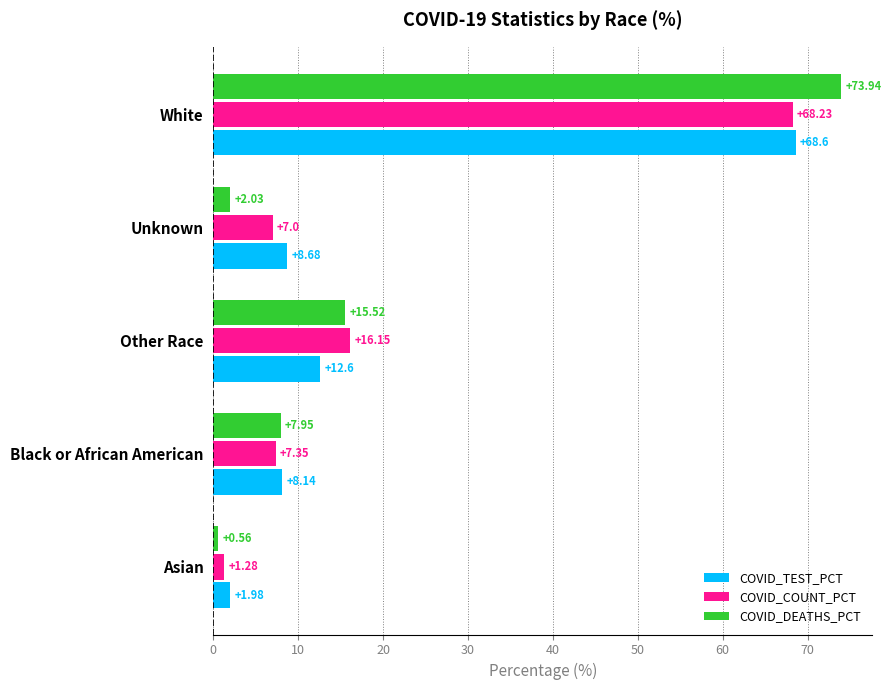

What is the average value of the COVID_DEATHS_PCT series?

20.0